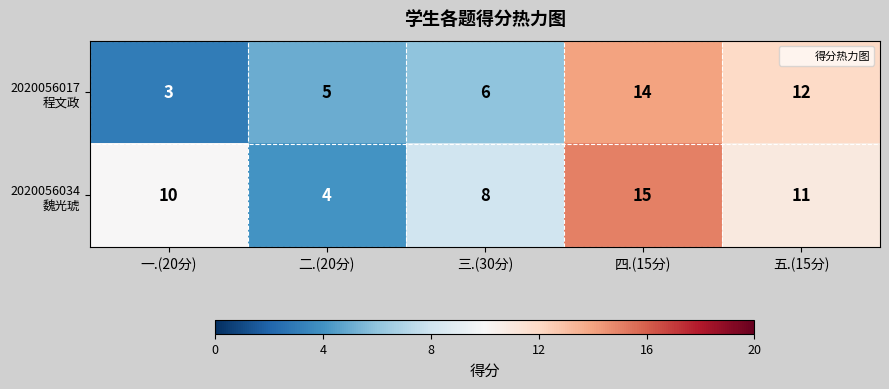

Count the number of categories in the chart.

5